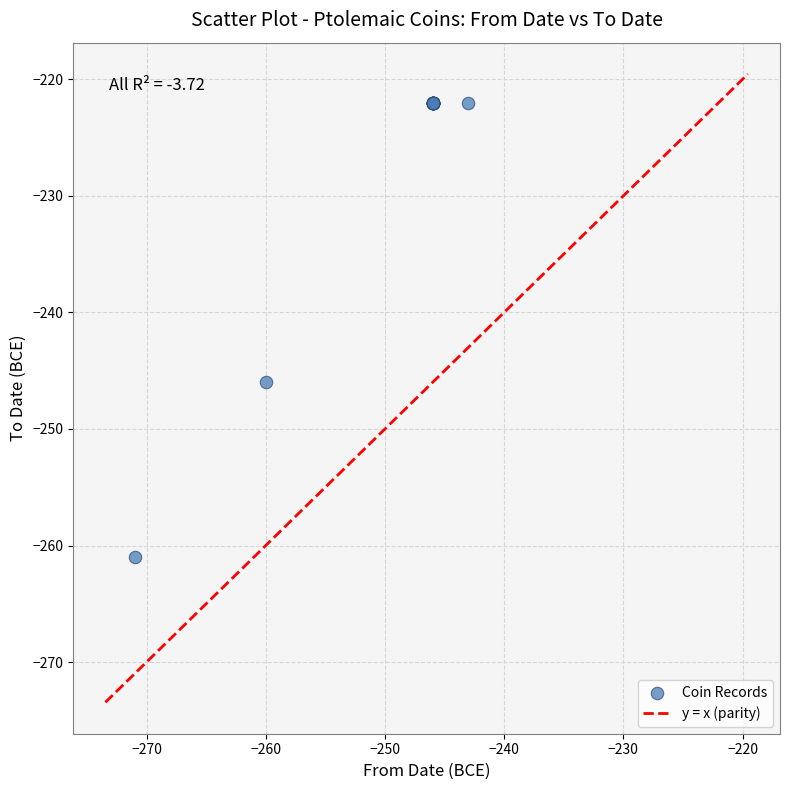

What Y value in the scatter plot is closest to -241?

-246